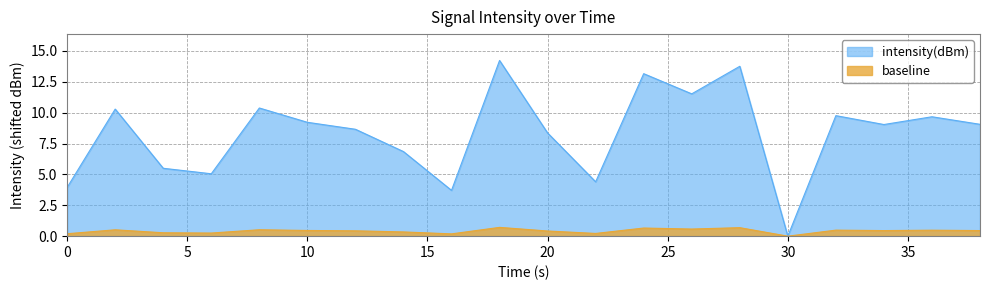

The value of intensity(dBm) at 20 is 5.7. True or false?

False